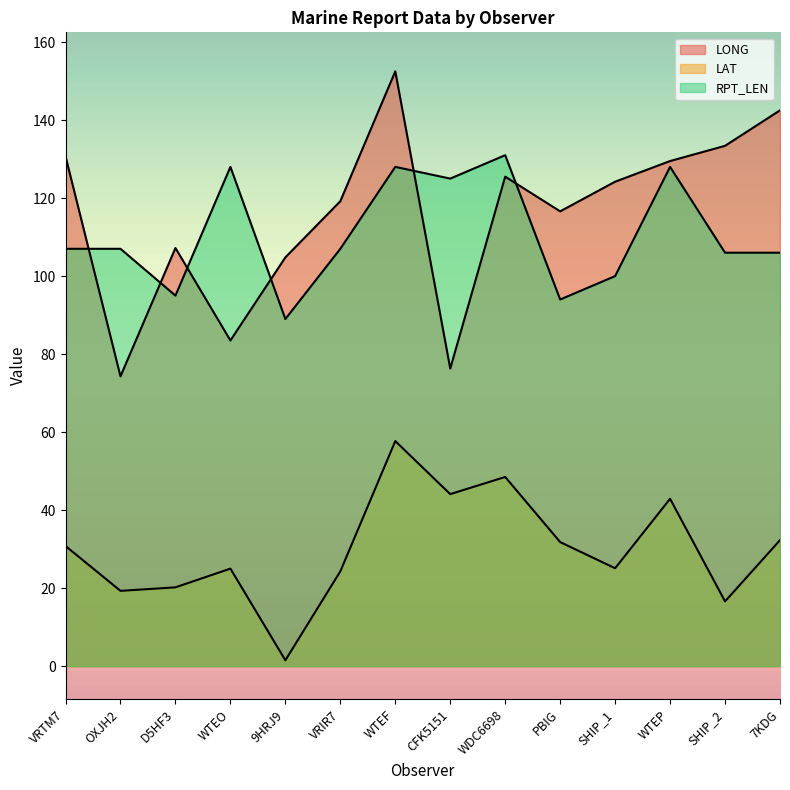

Which has a higher value, VRTM7 or OXJH2?

VRTM7